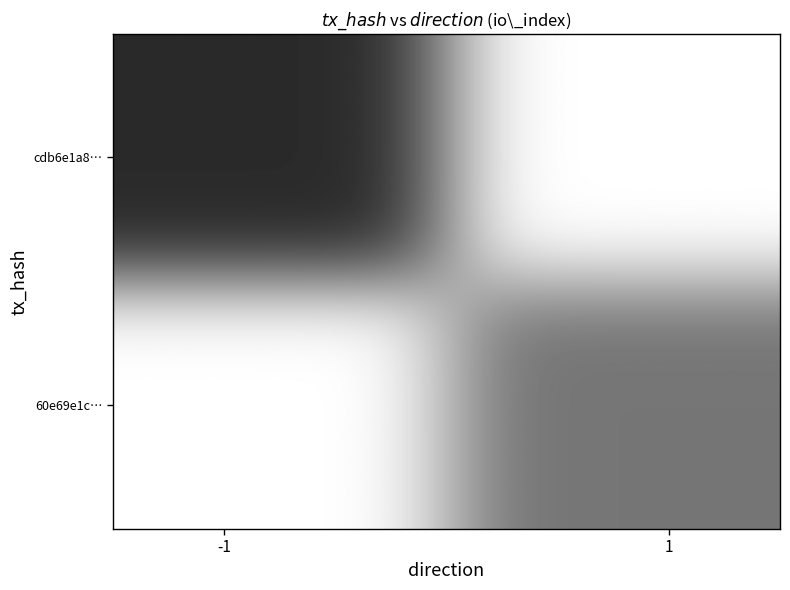

What is the minimum value for 60e69e1ce8745df44e852b98e3dcb837a1f40f5?

1